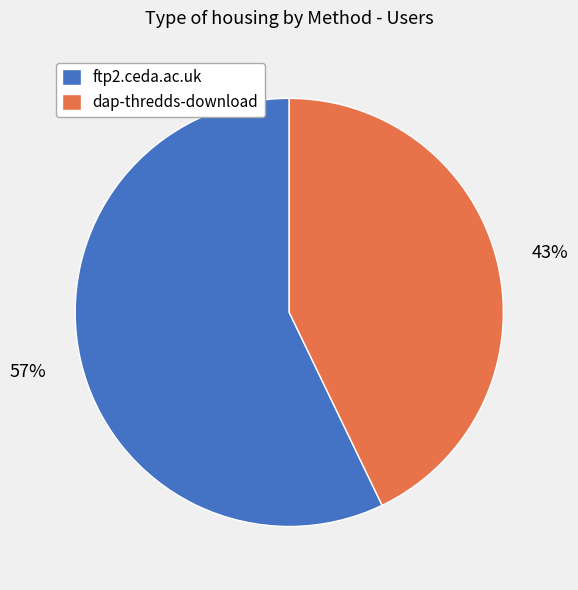

Is the sum of ftp2.ceda.ac.uk and dap-thredds-download greater than half?

Yes